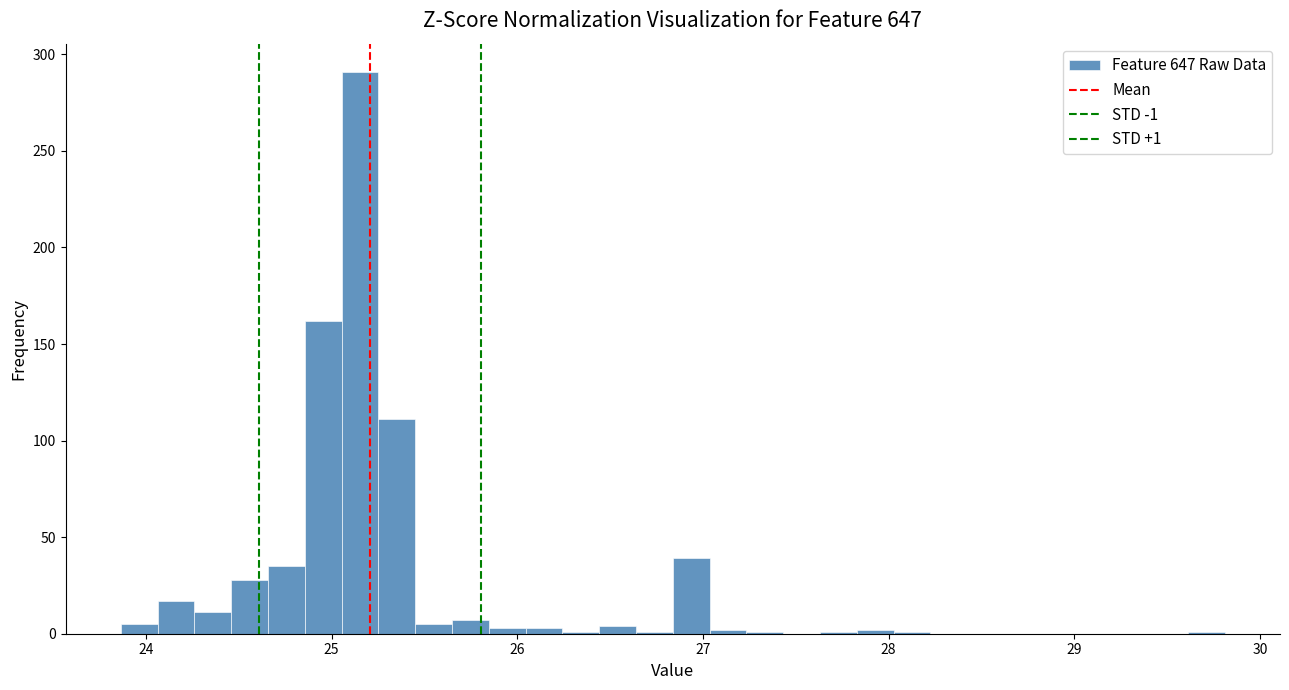

Around what value on the x-axis is the tallest bar? Give the approximate position of its centre, as read against the axis.

25.2